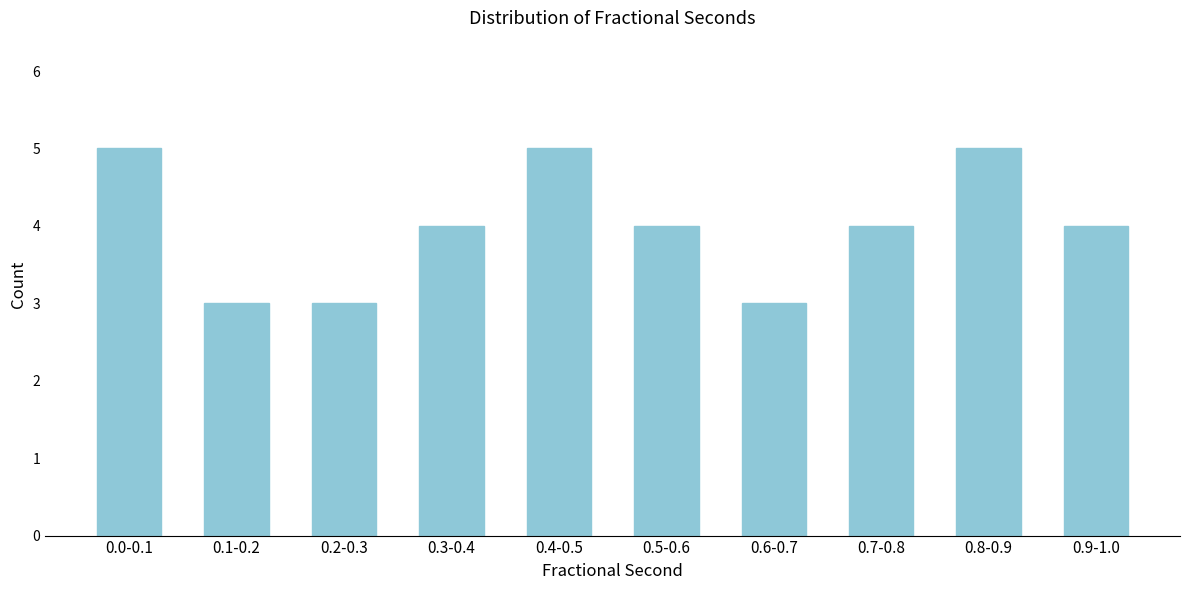

Reading right to left, list all the values displayed in this chart.

0.9-1.0=4	0.8-0.9=5	0.7-0.8=4	0.6-0.7=3	0.5-0.6=4	0.4-0.5=5	0.3-0.4=4	0.2-0.3=3	0.1-0.2=3	0.0-0.1=5